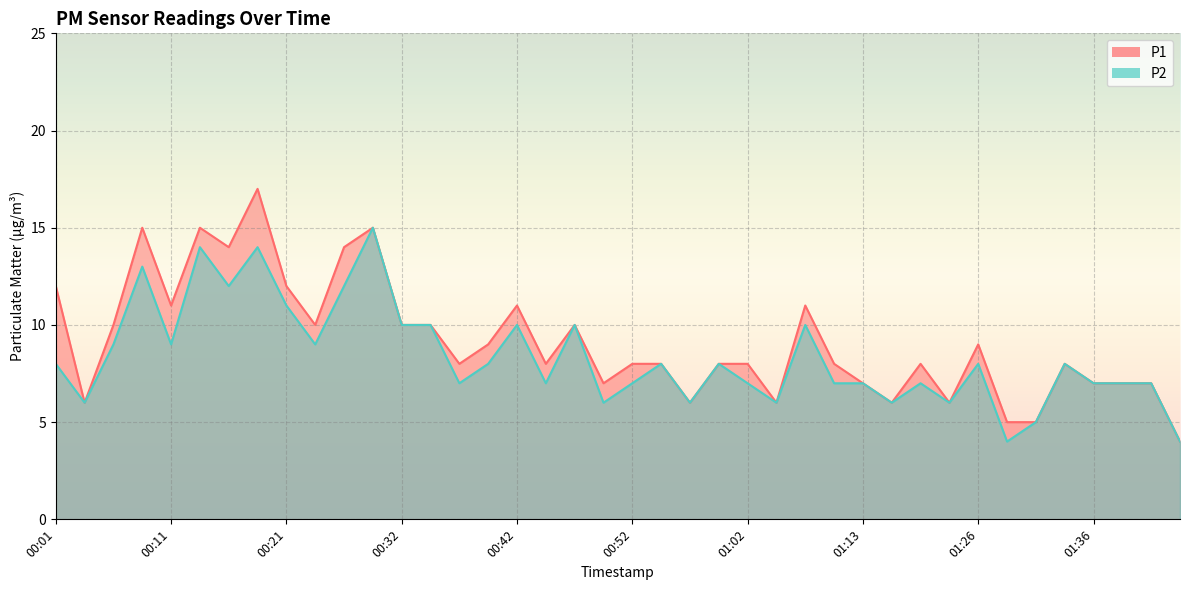

Reading left to right, transcribe all the data shown in this chart.

P1: 12	6	10	15	11	15	14	17	12	10	14	15	10	10	8	9	11	8	10	7	8	8	6	8	8	6	11	8	7	6	8	6	9	5	5	8	7	7	7	4
P2: 8	6	9	13	9	14	12	14	11	9	12	15	10	10	7	8	10	7	10	6	7	8	6	8	7	6	10	7	7	6	7	6	8	4	5	8	7	7	7	4